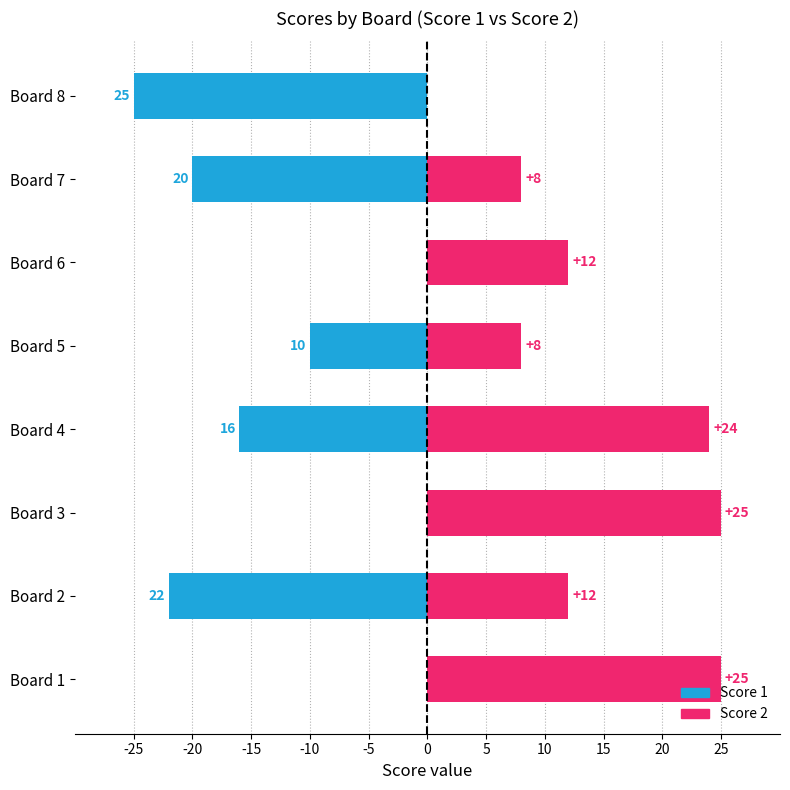

What is the maximum value for Score 2?

25